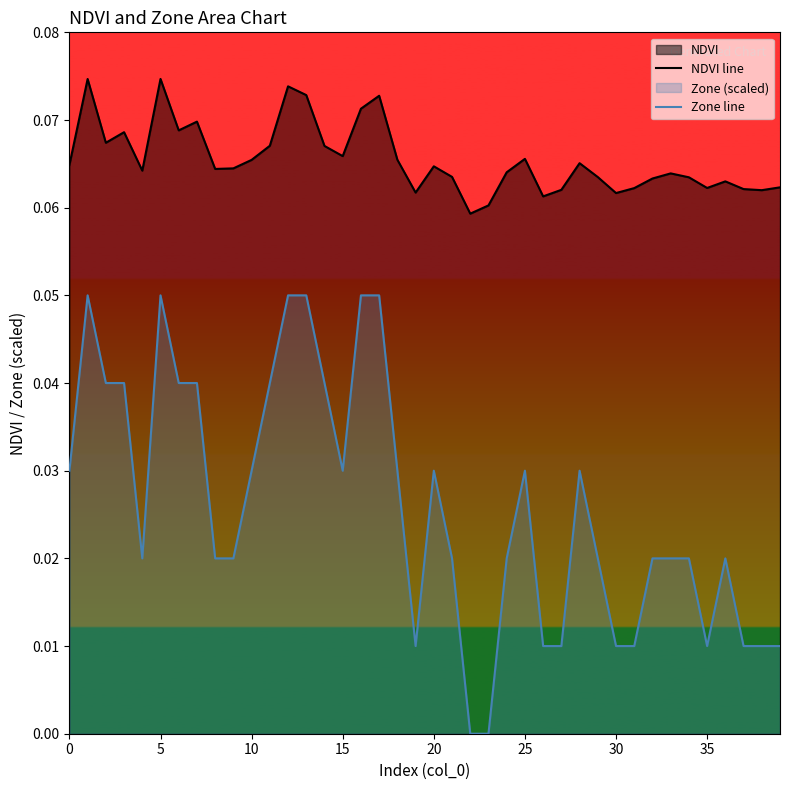

List the series in order of their peak value, lowest first.

Zone line, NDVI line